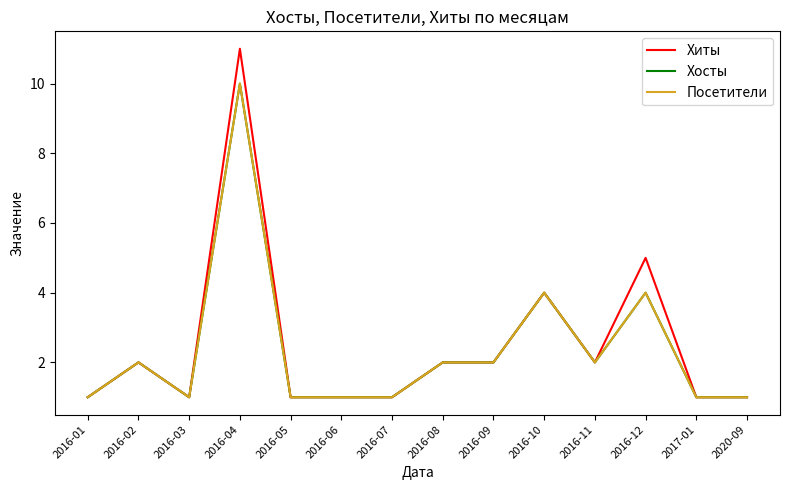

Is this an area chart (filled region under the line)?

No